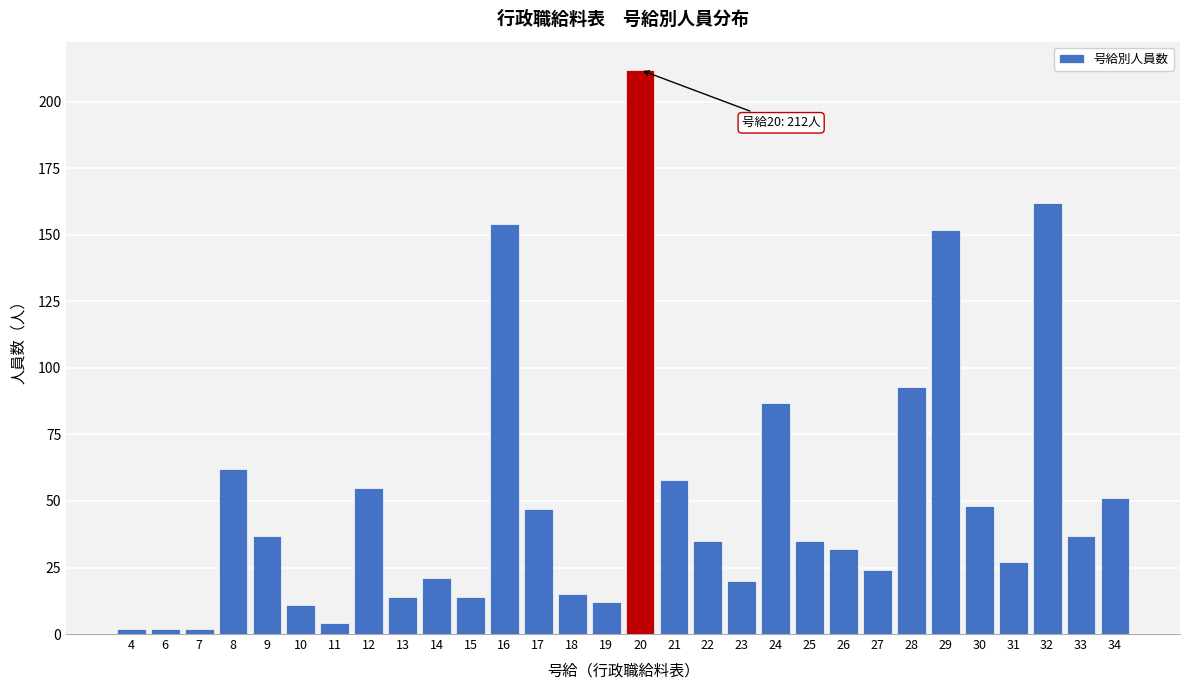

Reading left to right, list all the values displayed in this chart.

2	2	2	62	37	11	4	55	14	21	14	154	47	15	12	212	58	35	20	87	35	32	24	93	152	48	27	162	37	51